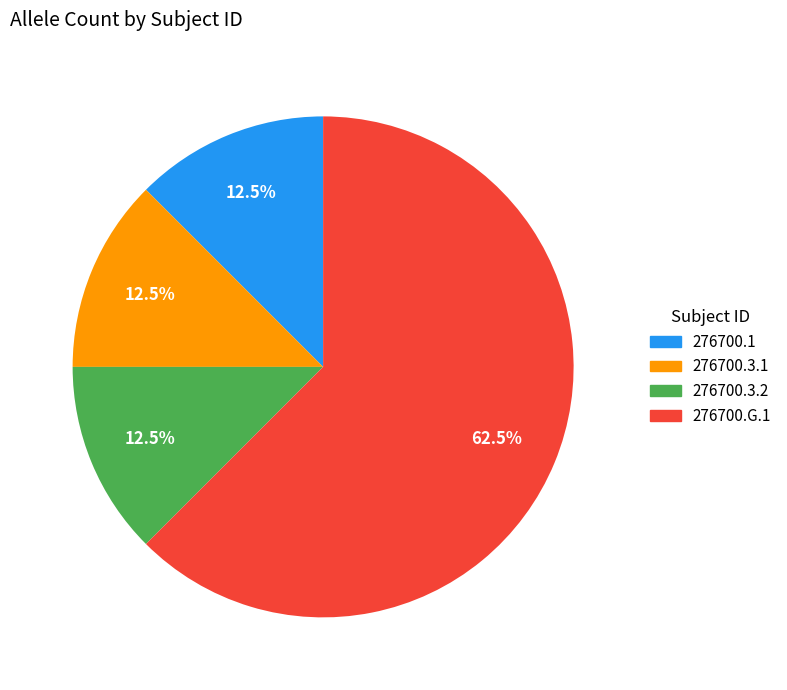

What portion of the pie excludes 276700.1?

87.5%